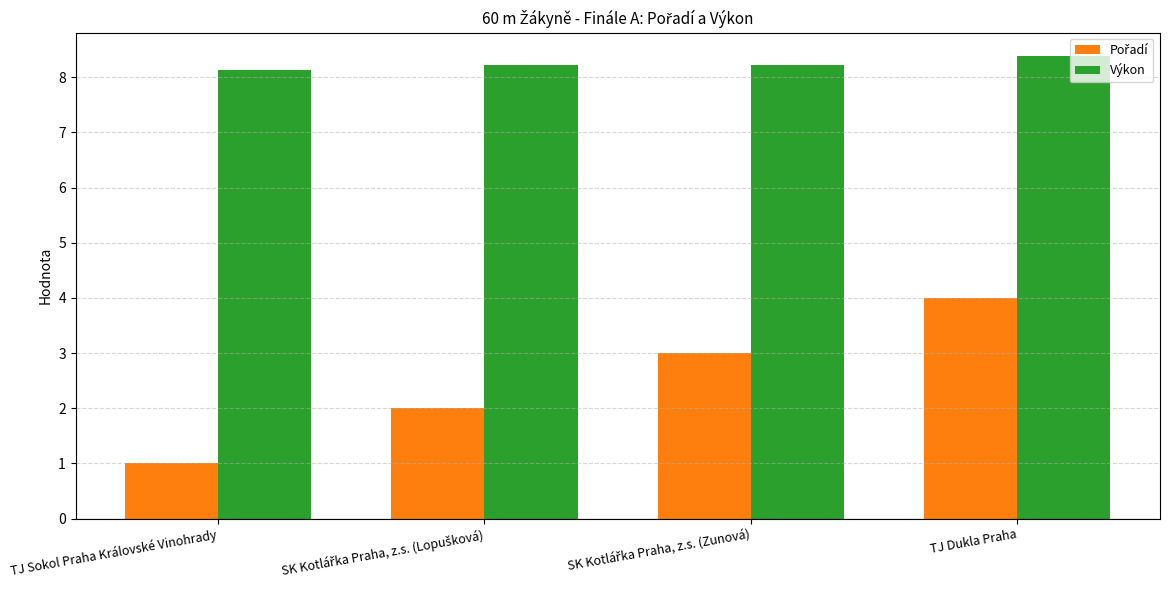

What is the spread (max minus min) of values at TJ Dukla Praha?

4.4